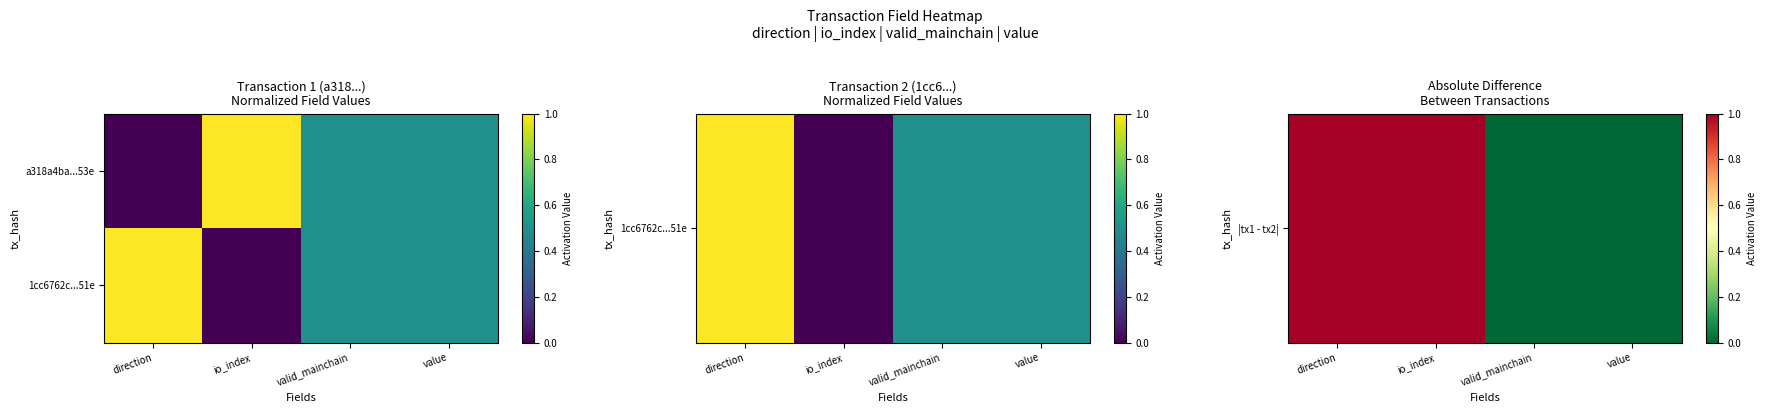

Count the number of categories in the chart.

4